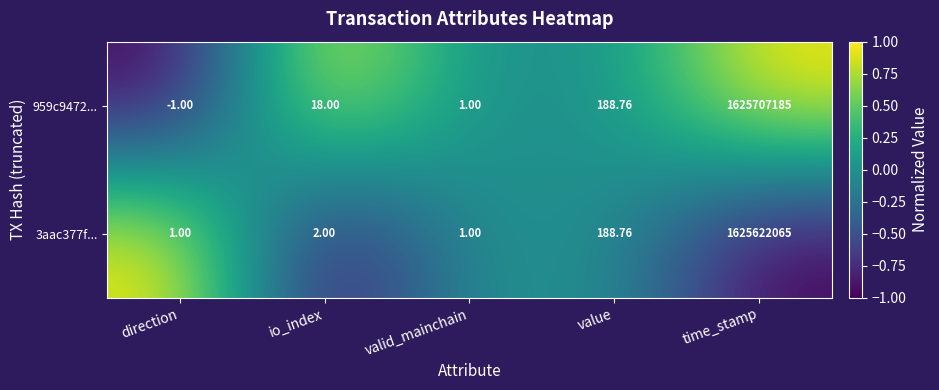

Is the value of 3aac377f... at direction greater than the value of 959c9472... at value?

No